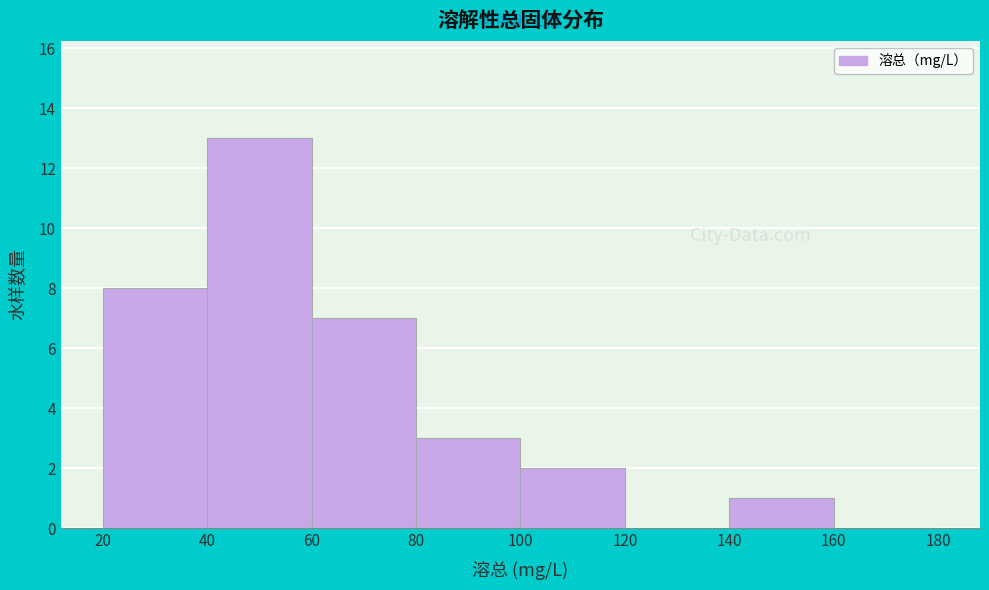

Over which range of the x-axis is the bar tallest?

40 to 60